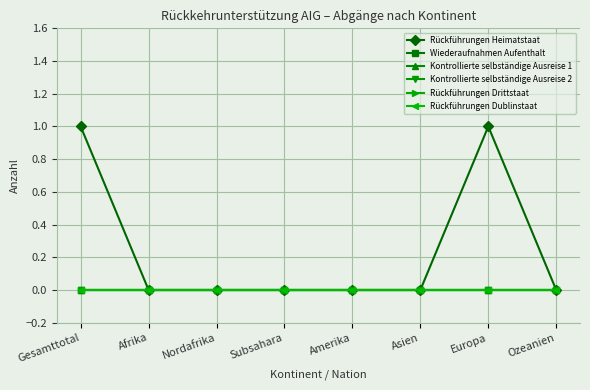

Does the chart have visible grid lines?

Yes